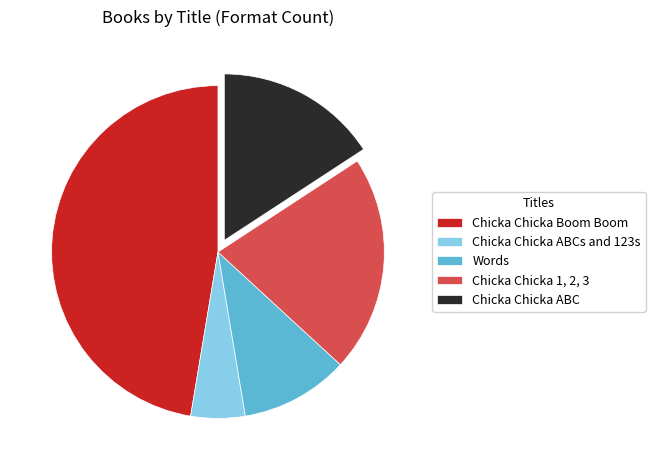

Does Chicka Chicka ABC represent more than half of the total?

No